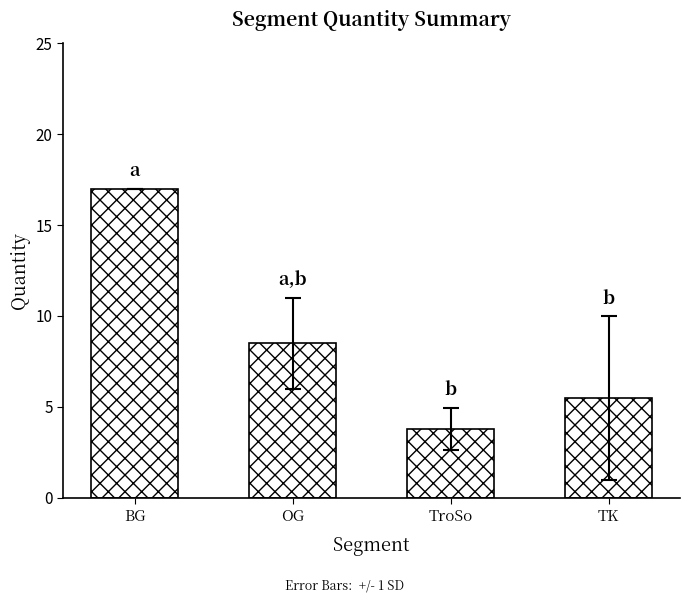

Which has a higher value, TK or OG?

OG